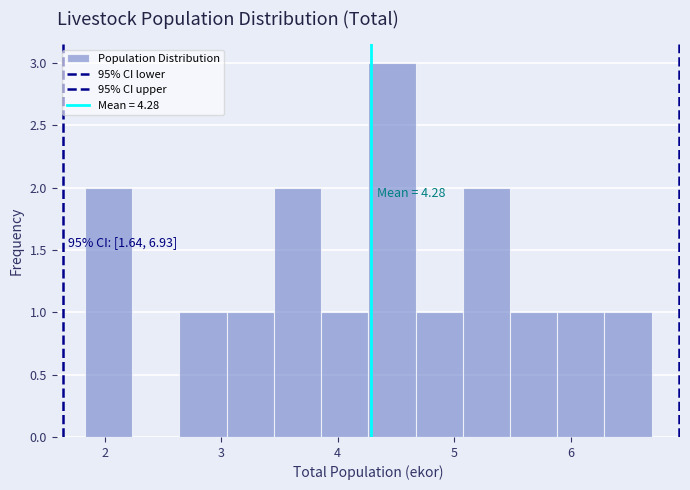

Over which range of the x-axis is the bar tallest?

4.3 to 4.7